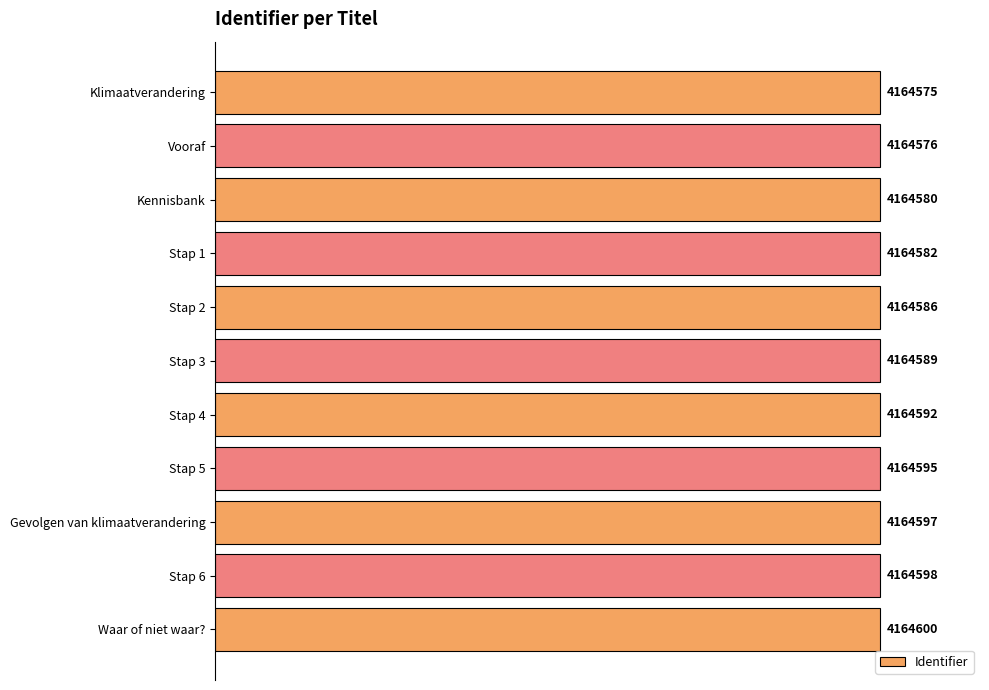

Are the bars horizontal?

Yes